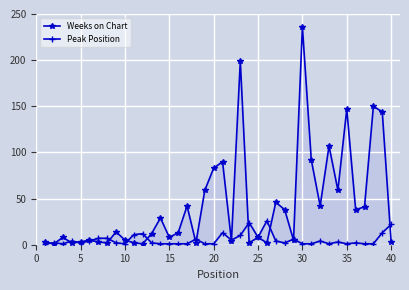

The Peak Position series shows 7 at 21. True or false?

False